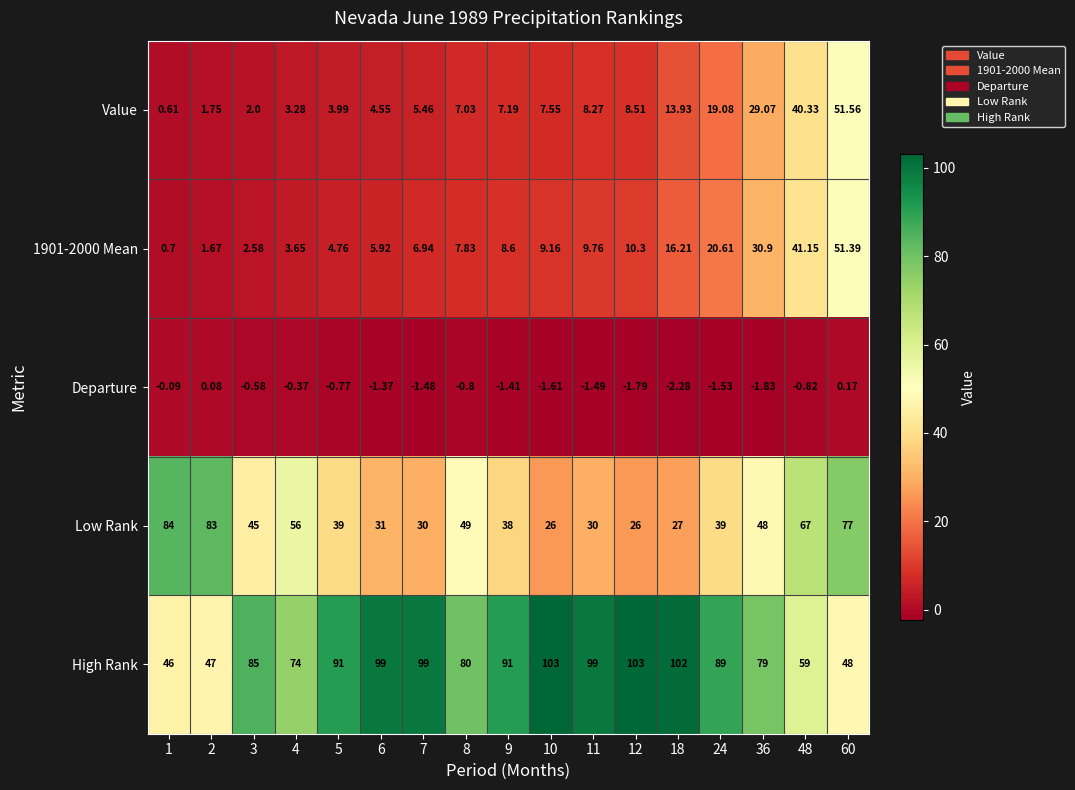

Which series has the largest total across all categories?

High Rank